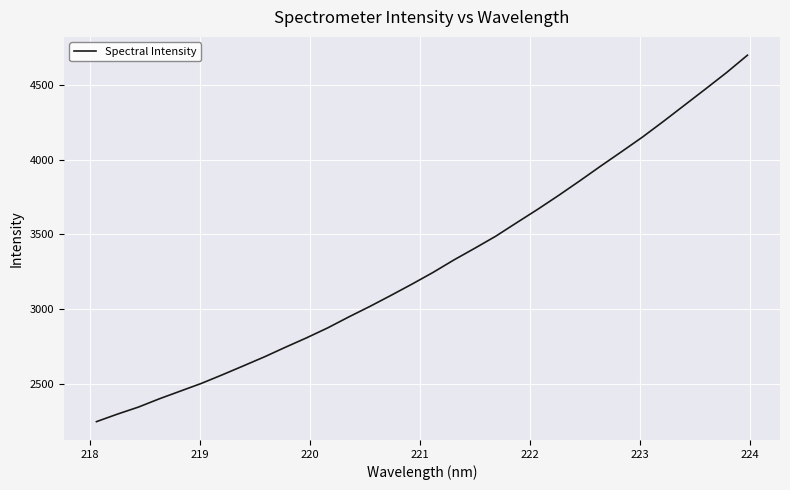

What is the maximum value shown in the chart?

4698.2